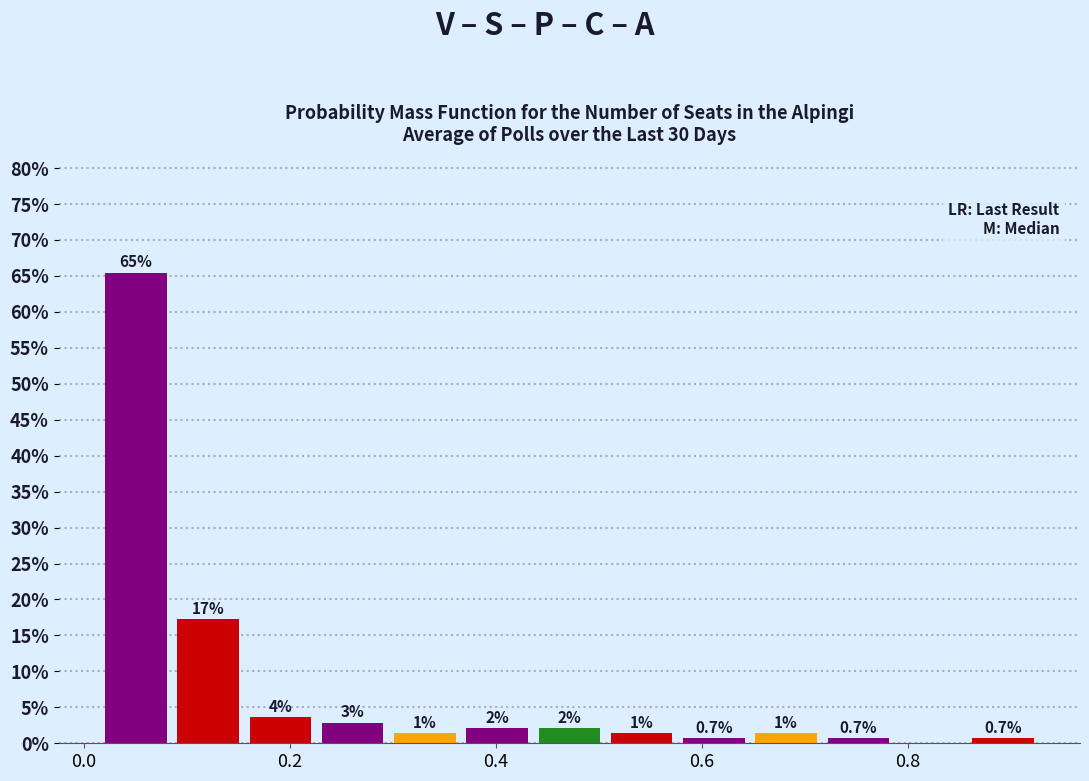

Around what value on the x-axis is the tallest bar? Give the approximate position of its centre, as read against the axis.

0.06